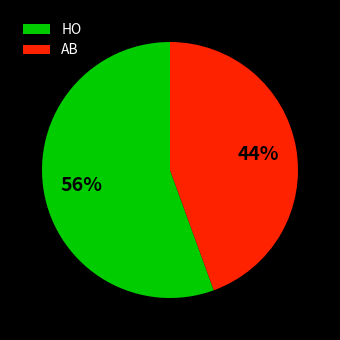

Do HO and AB together represent more than half of the pie?

Yes